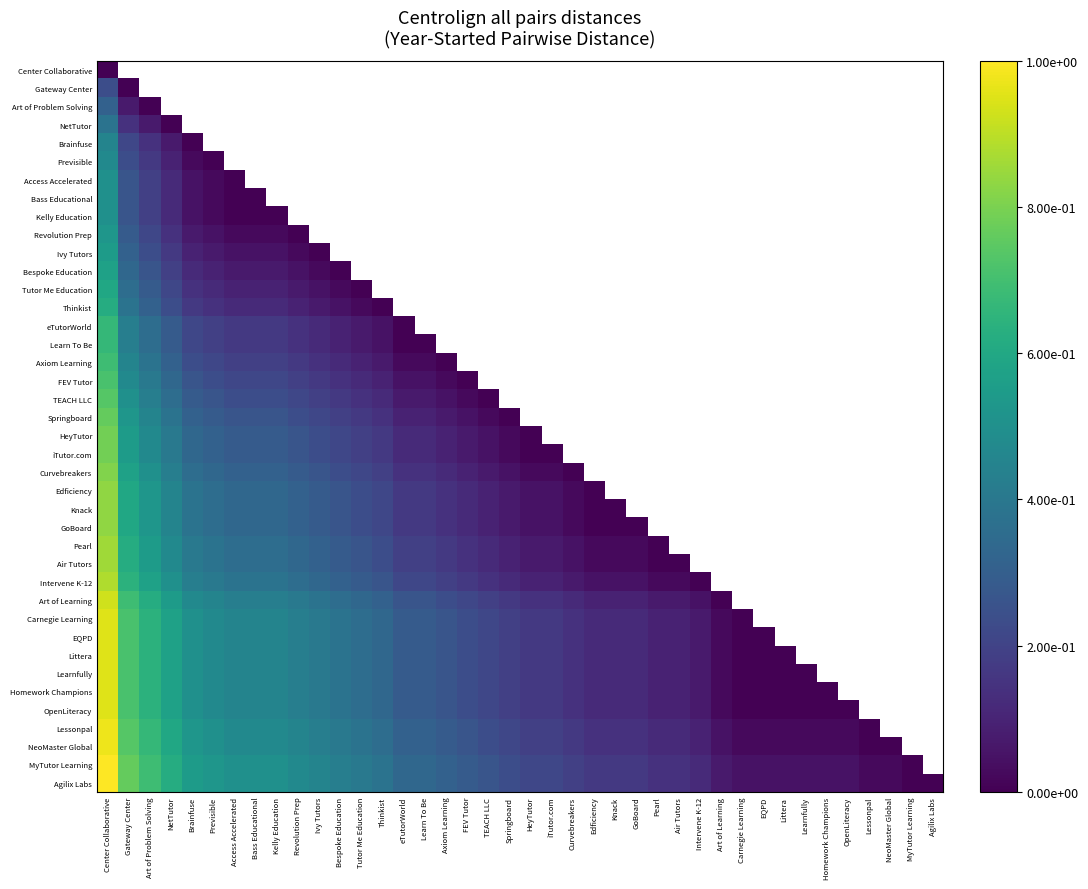

What is the greatest value displayed?

1.0